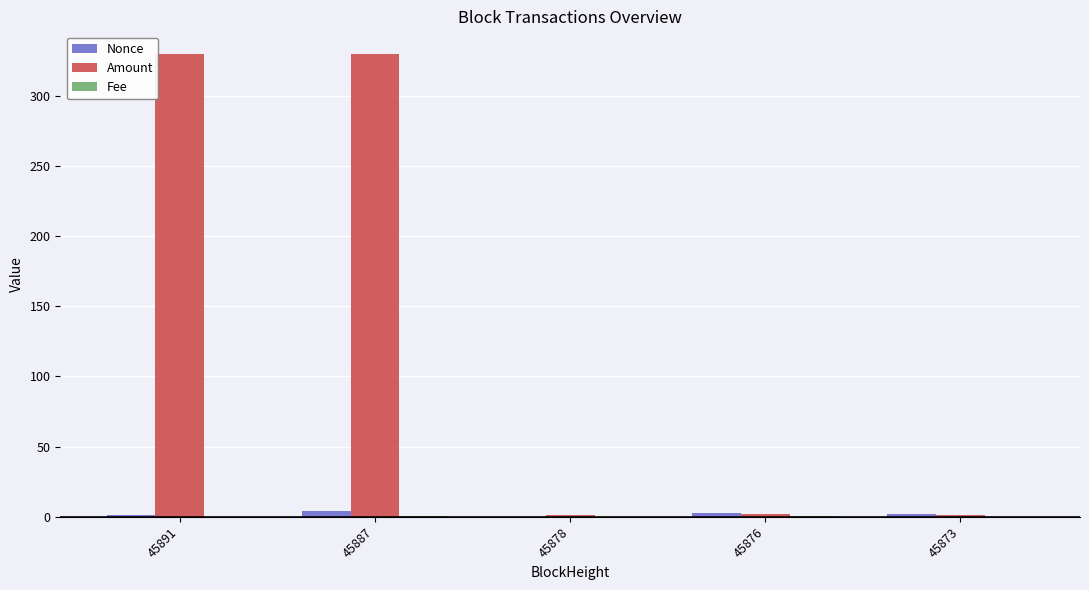

What is the greatest value displayed?

329.3